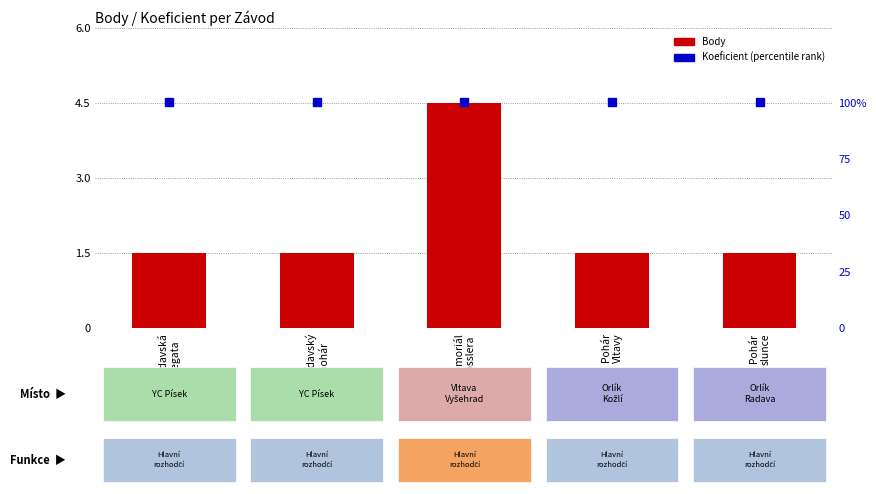

How many groups of bars are there?

5